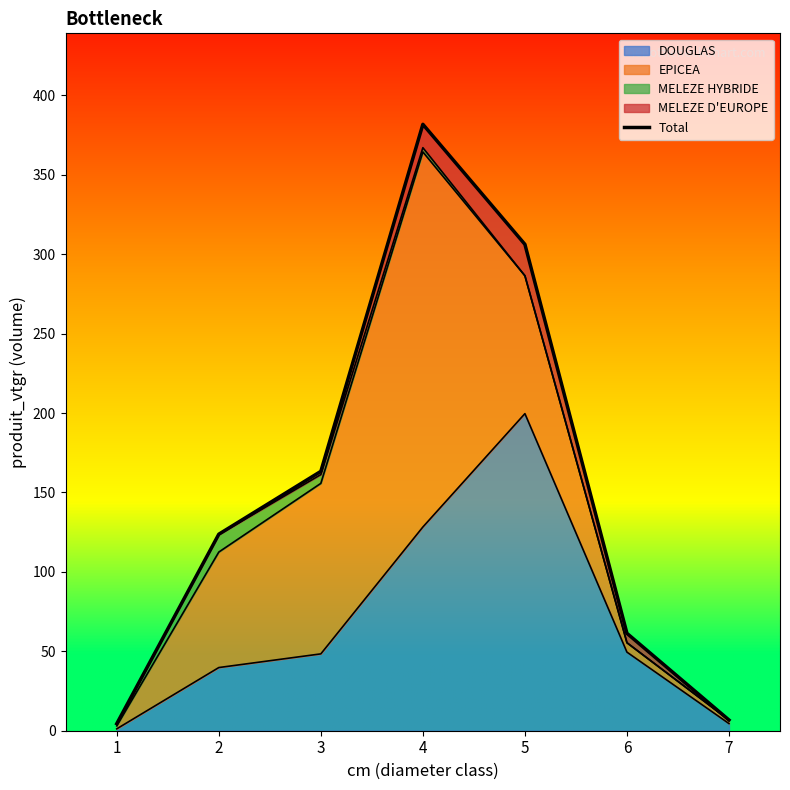

At which category does the chart reach its peak across all series?

4